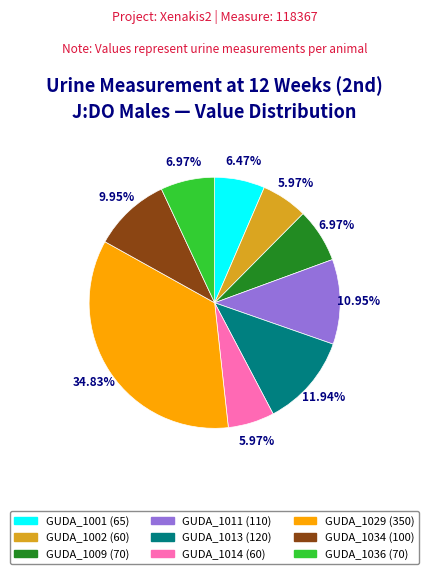

Does GUDA_1011 account for over 50% of the chart?

No